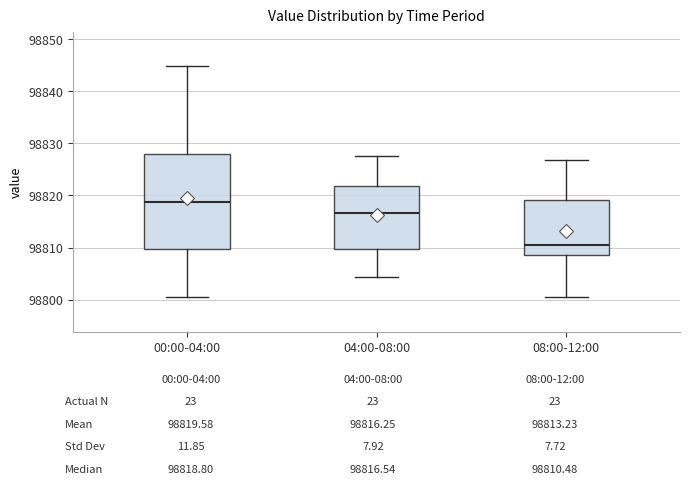

Reading left to right, transcribe this box plot: for each box, give where its median line is, the range the box spans, and where its two whiskers end, as read against the y-axis. The values are not printed on the chart, so give them approximately, as read against the axis.

00:00-04:00: median 98819, box 98810 to 98828, whiskers 98800 to 98845
04:00-08:00: median 98817, box 98810 to 98822, whiskers 98804 to 98828
08:00-12:00: median 98810, box 98809 to 98819, whiskers 98800 to 98827